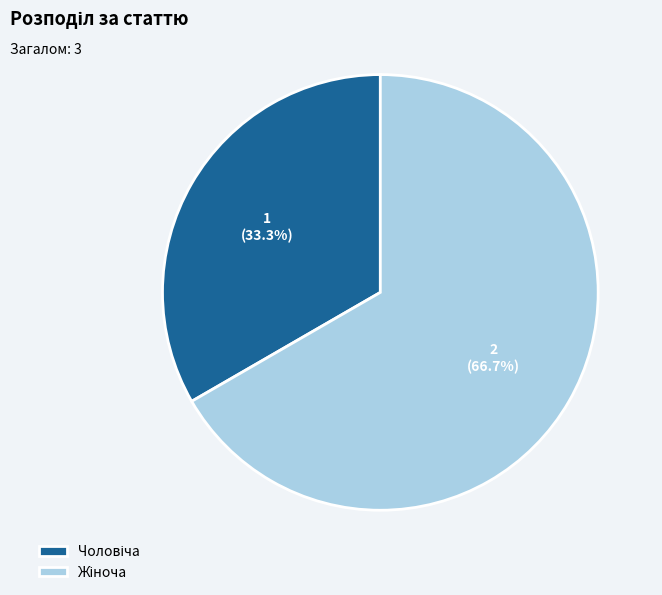

Does any single category account for the majority?

Yes